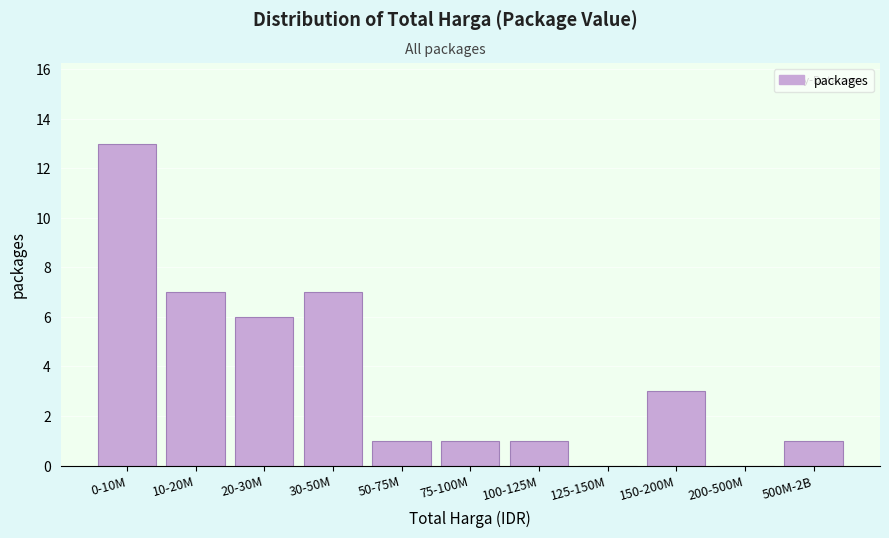

Reading left to right, transcribe all the data shown in this chart.

0-10M=13	10-20M=7	20-30M=6	30-50M=7	50-75M=1	75-100M=1	100-125M=1	125-150M=0	150-200M=3	200-500M=0	500M-2B=1